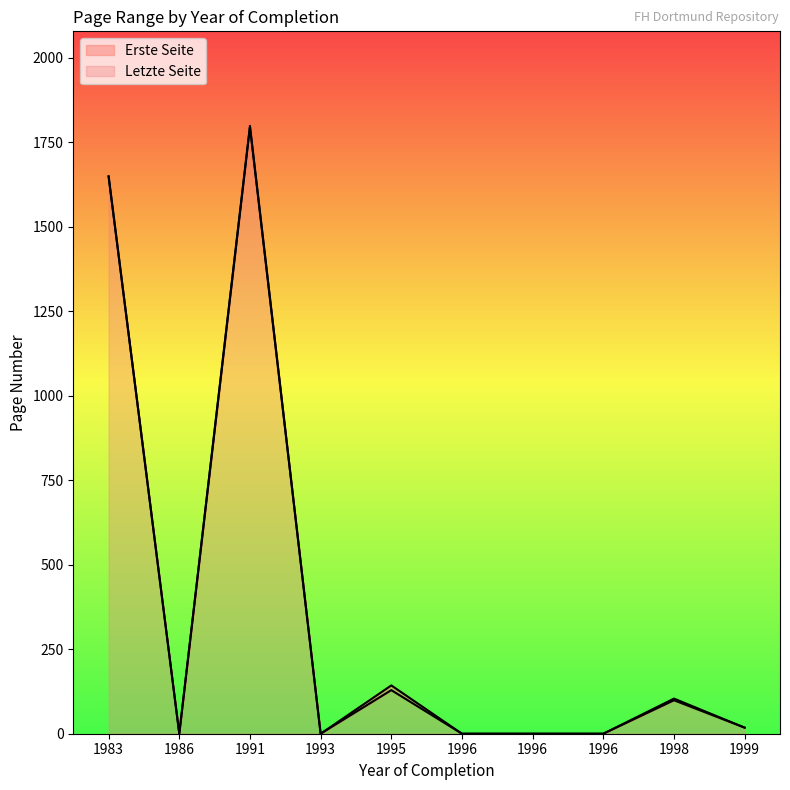

Is the value of Erste Seite at 1983 greater than the value of Letzte Seite at 1996?

Yes